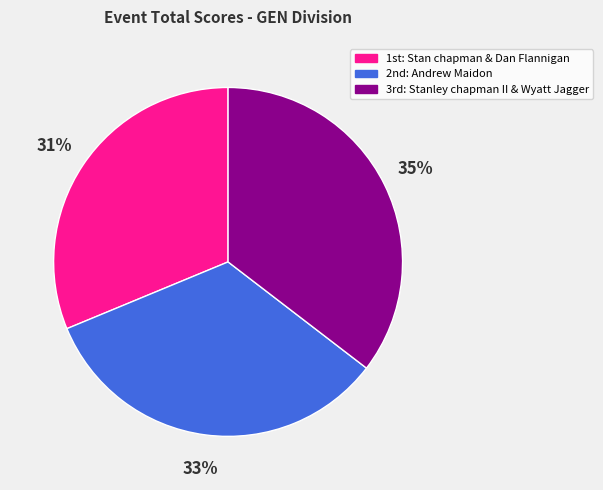

To the nearest percent, what is the average slice percentage?

33%